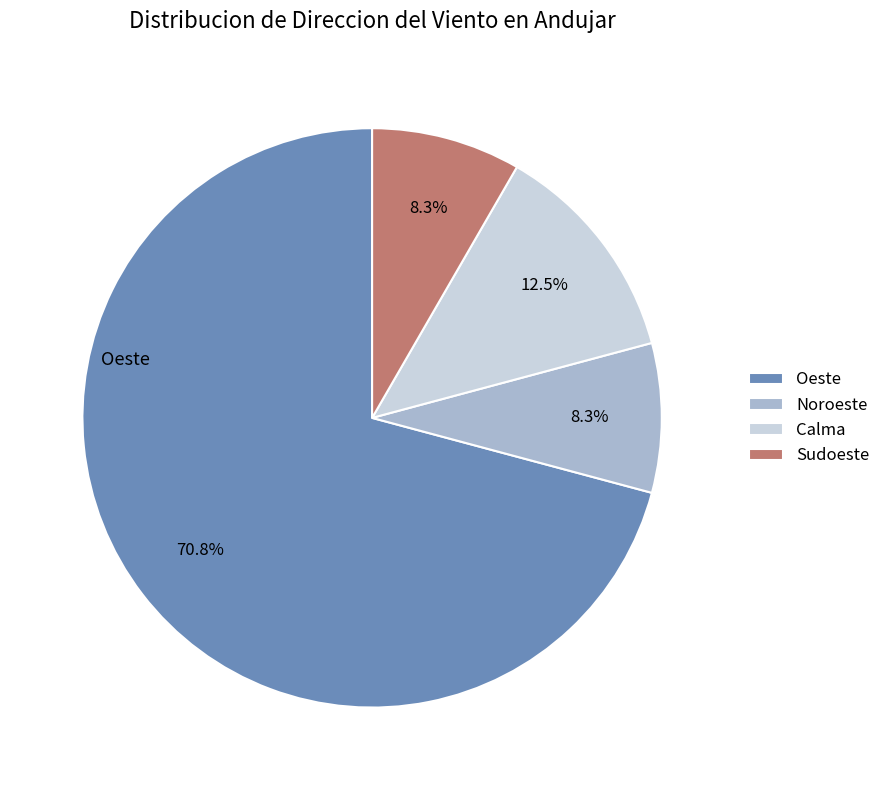

What is the largest slice in the pie chart?

Oeste